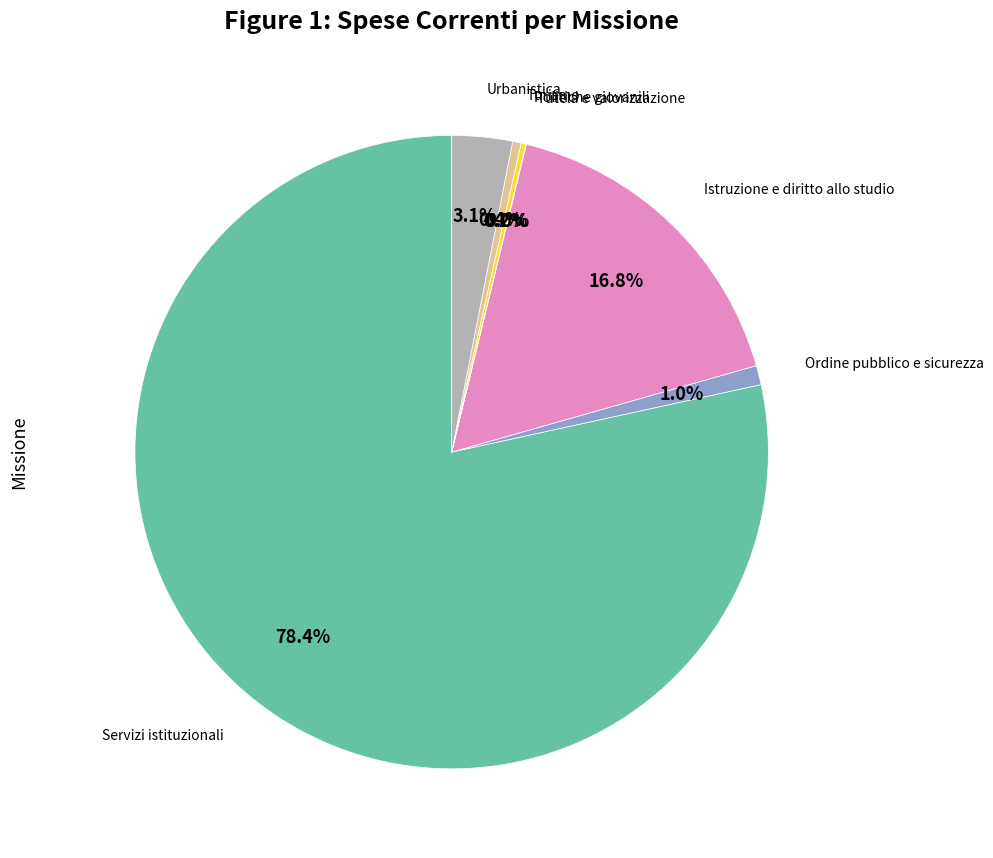

To the nearest percent, what is the difference between the largest and smallest slice percentages?

78%